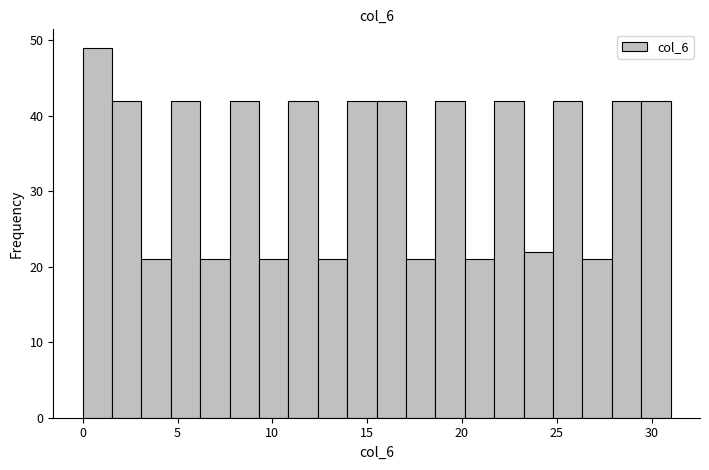

Read against the x-axis, roughly where is the centre of the tallest bar?

1.0